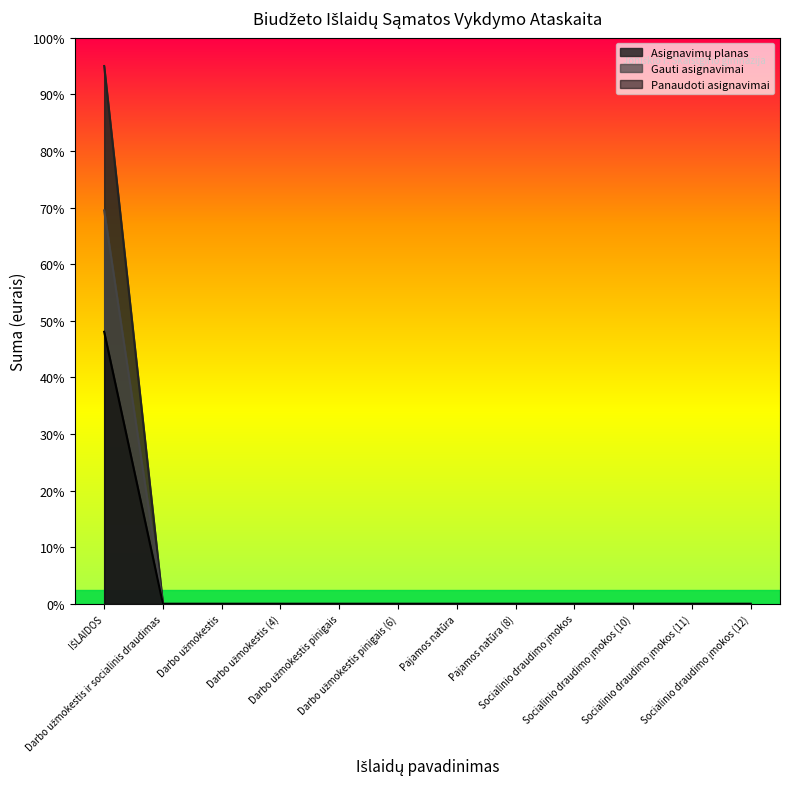

What is the difference between the highest and lowest values at IŠLAIDOS?

9388.3